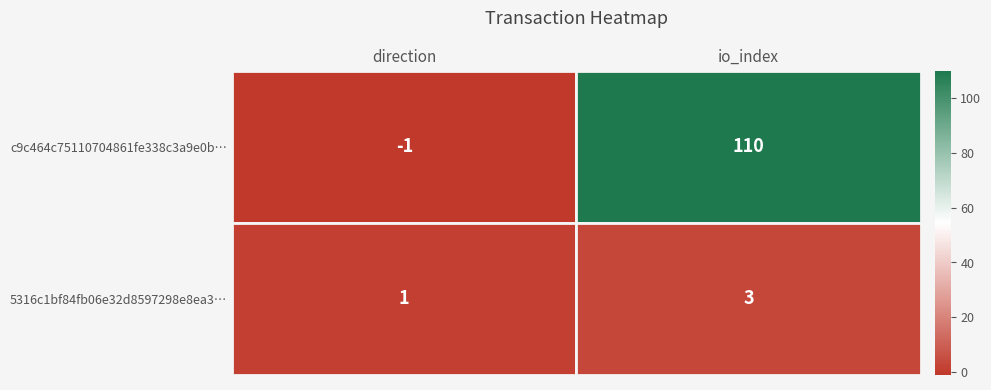

The value of c9c464c75110704861fe338c3a9e0bbb37798c3 at 0 is -1. True or false?

True